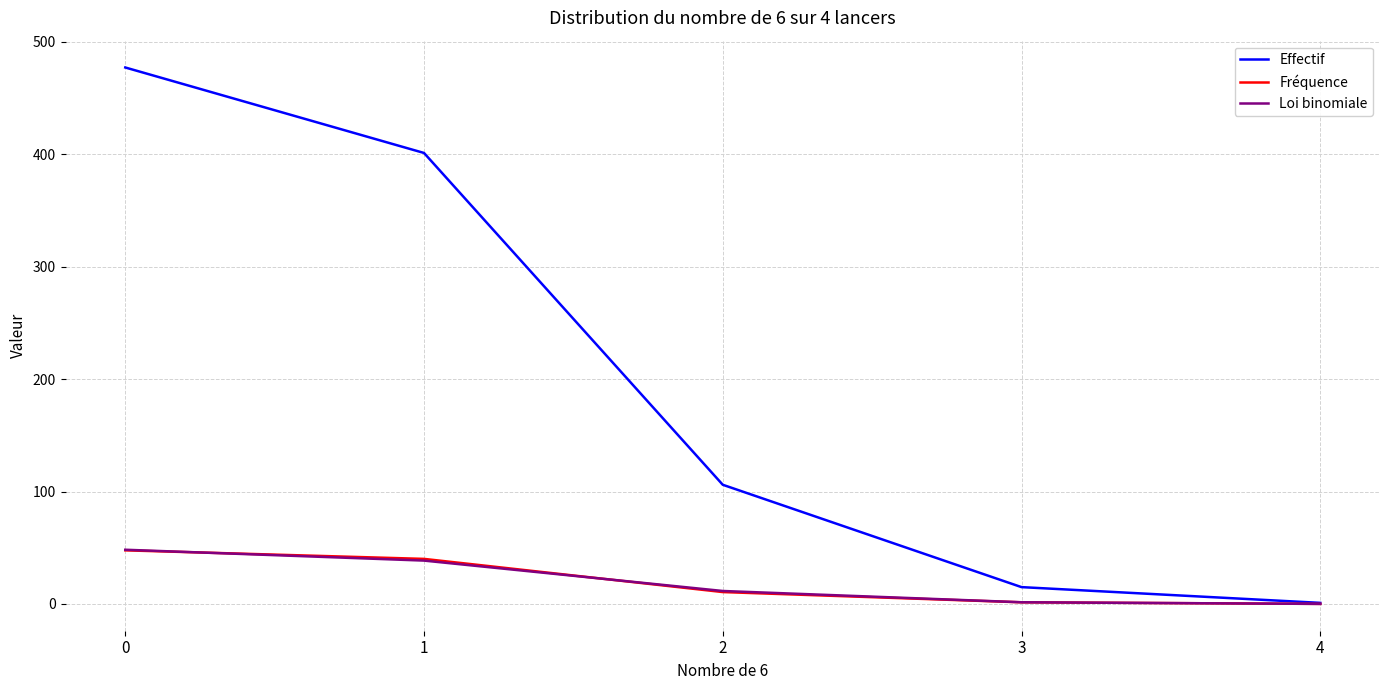

The value of Loi binomiale at 1 is 56.6. True or false?

False